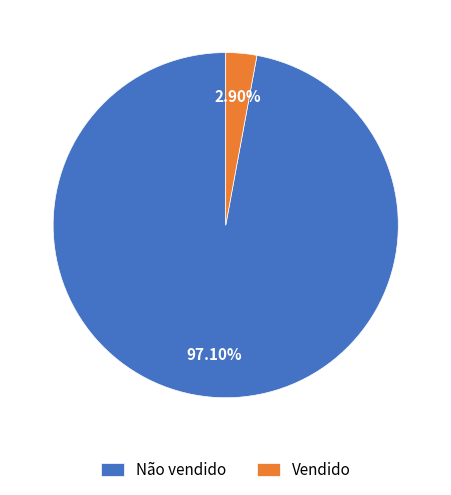

Which slice represents more than half of the pie?

Não vendido